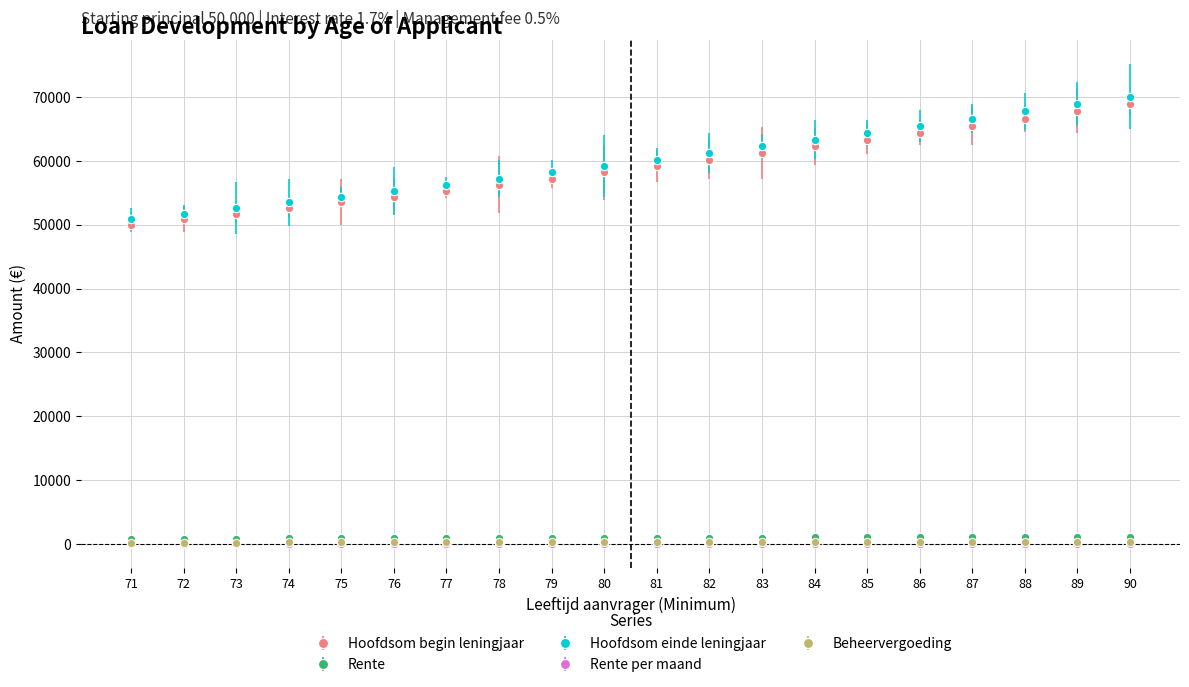

How many data points in Rente are less than 1006?

10